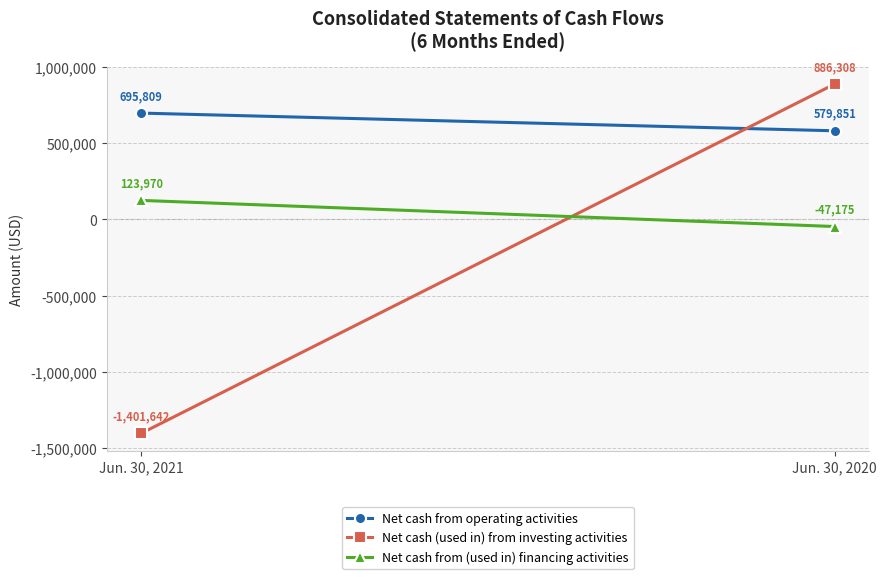

What value does the Net cash from (used in) financing activities series have at Jun. 30, 2020?

-47175